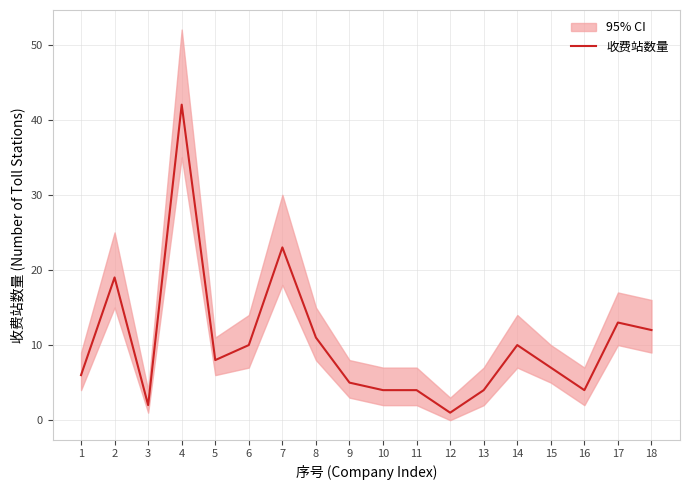

Does the chart display data point markers on the line(s)?

No